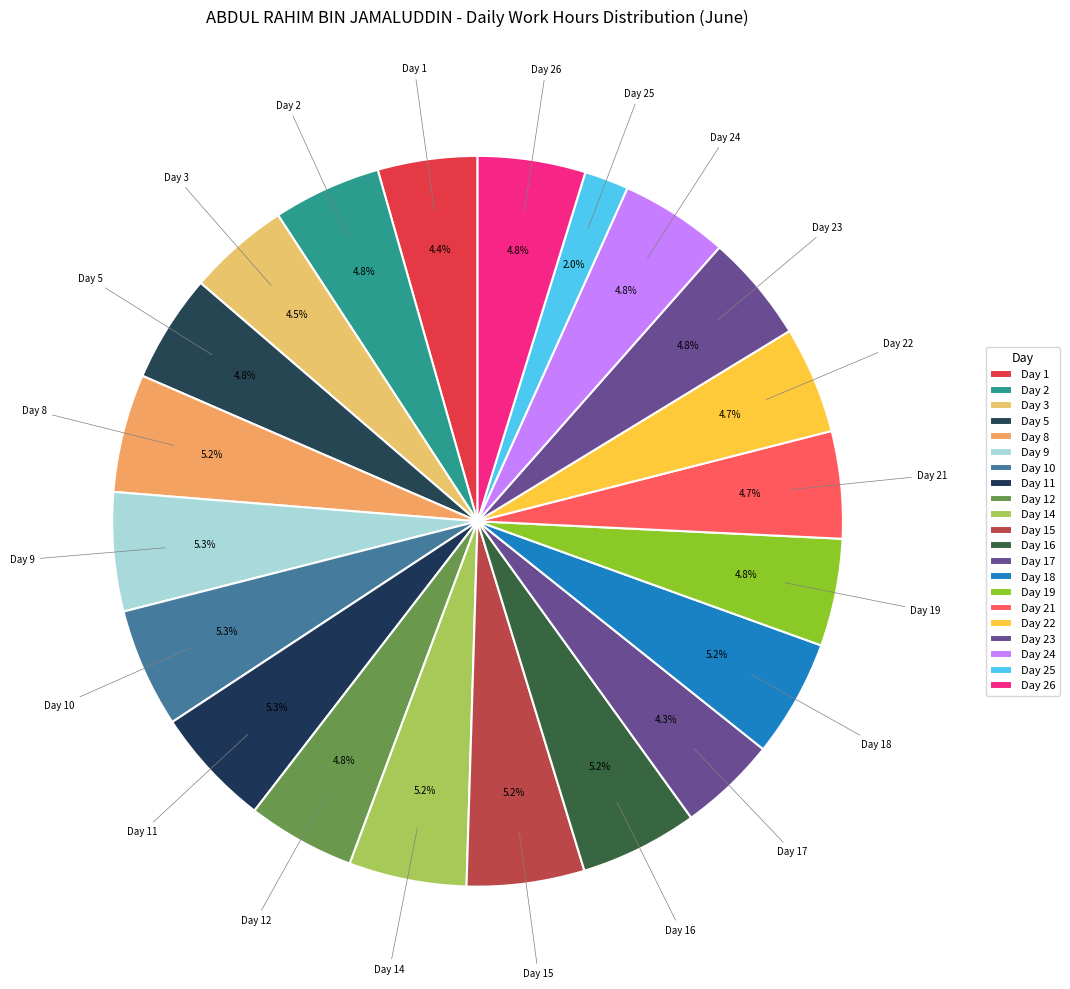

How many slices are in this pie chart?

21